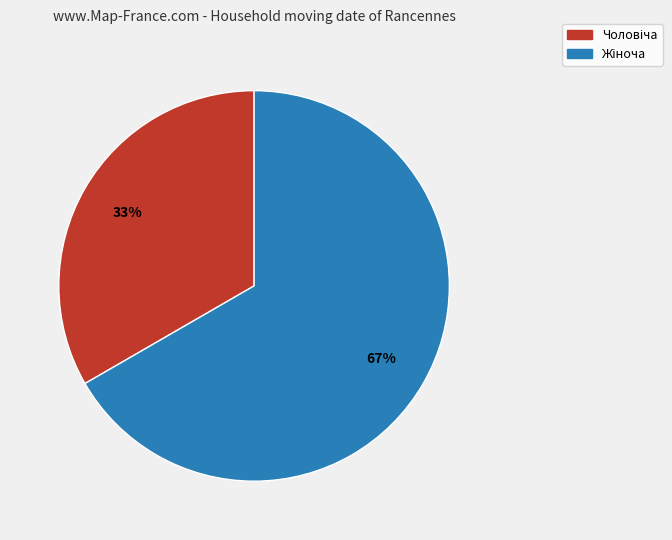

Does any single category account for the majority?

Yes